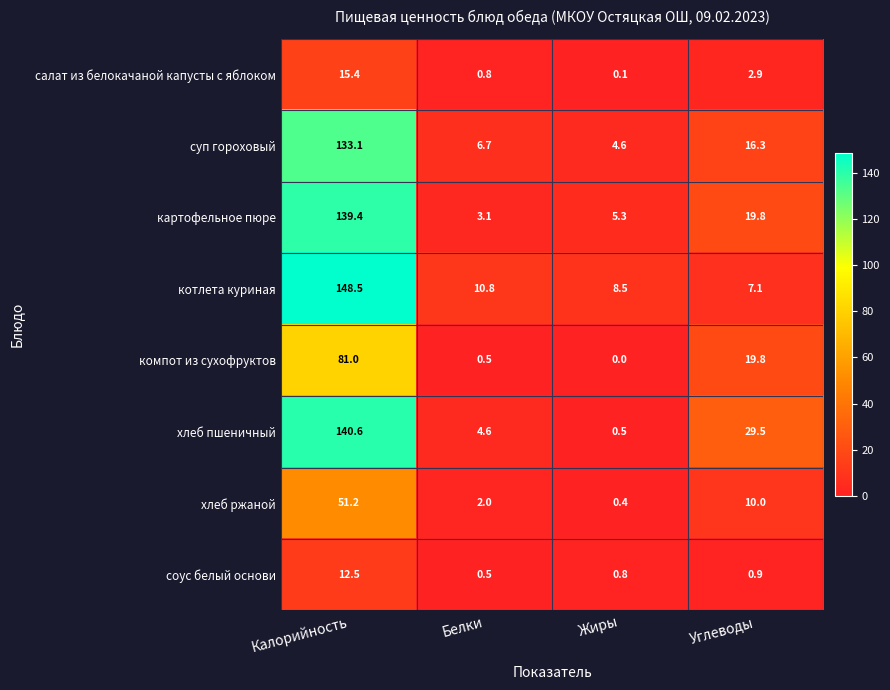

How many data points does each series have?

4